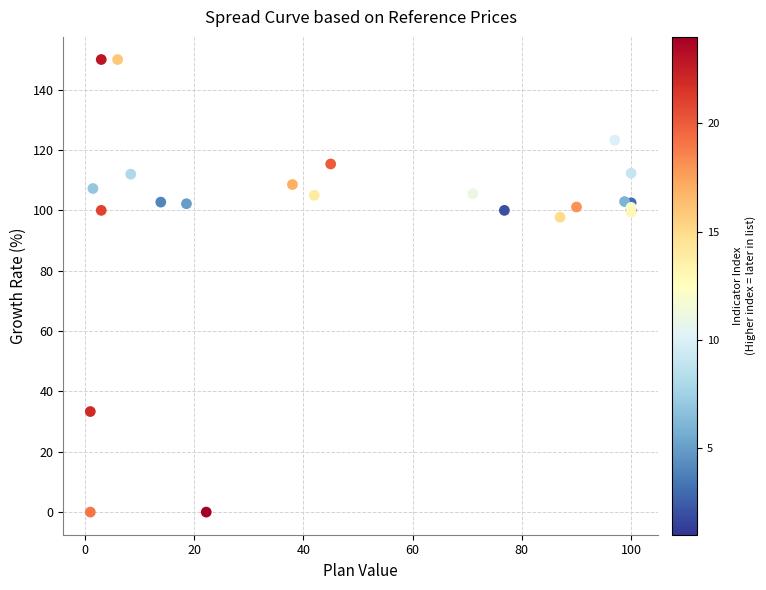

What Y value in the scatter plot is closest to 75?

97.8